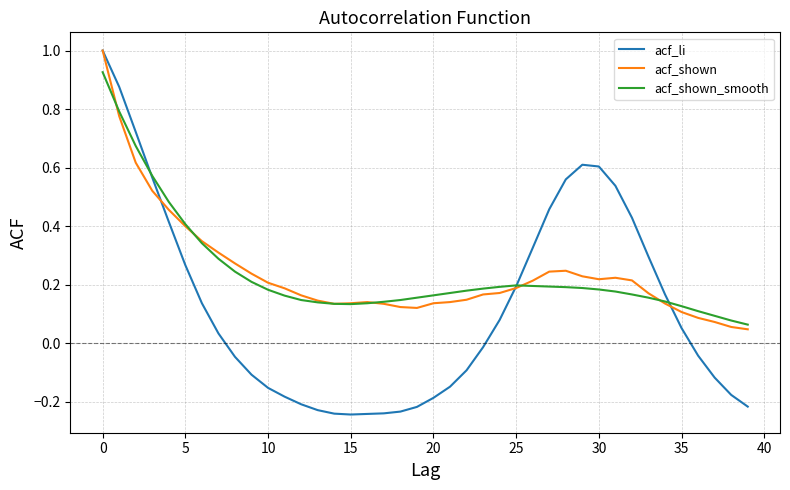

Which series has the largest range (max minus min)?

acf_li